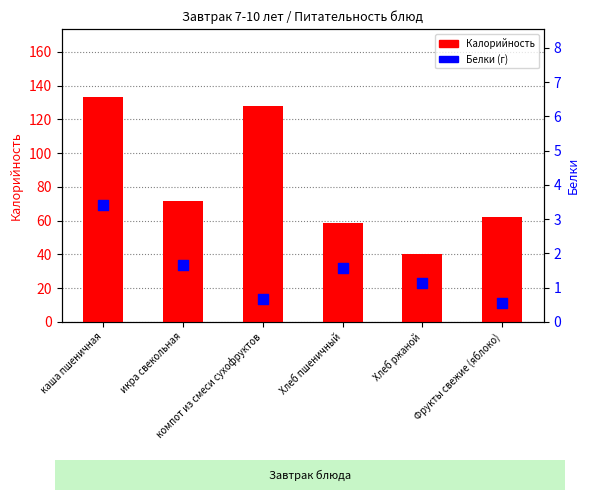

Is the value of Калорийность at икра свекольная greater than the value of Белки at каша пшеничная?

Yes